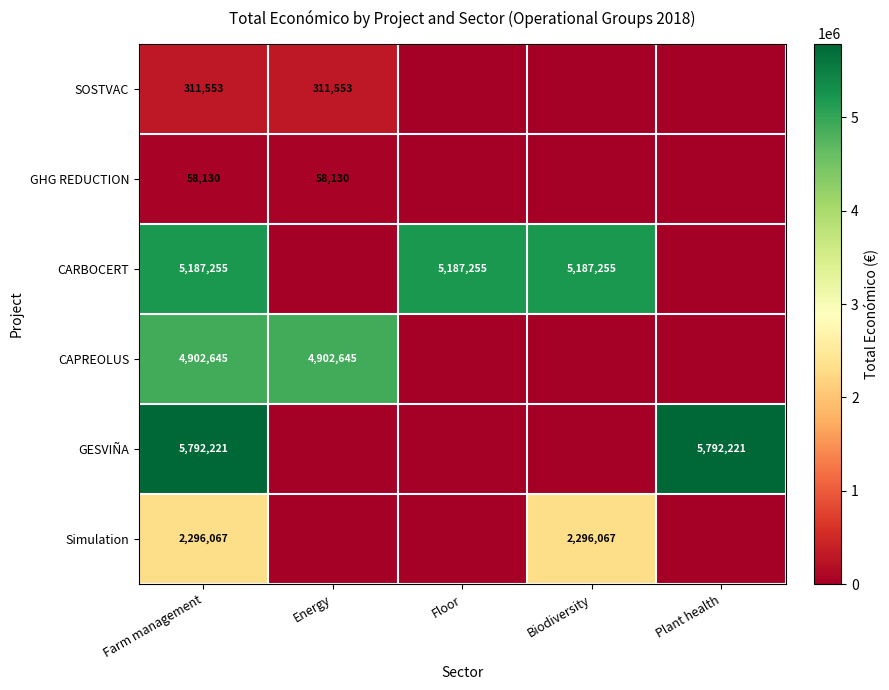

The GESVIÑA series shows 5792221 at Farm management. True or false?

True